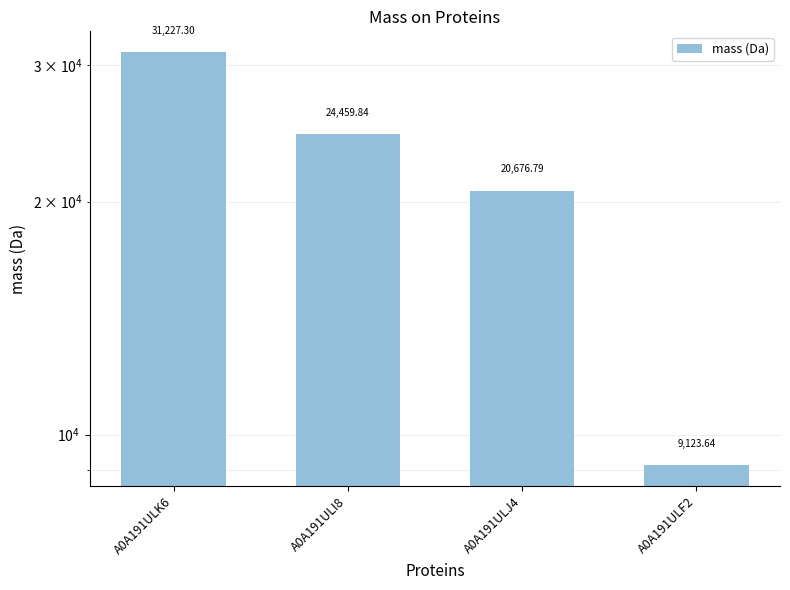

Does the chart contain any negative values?

No